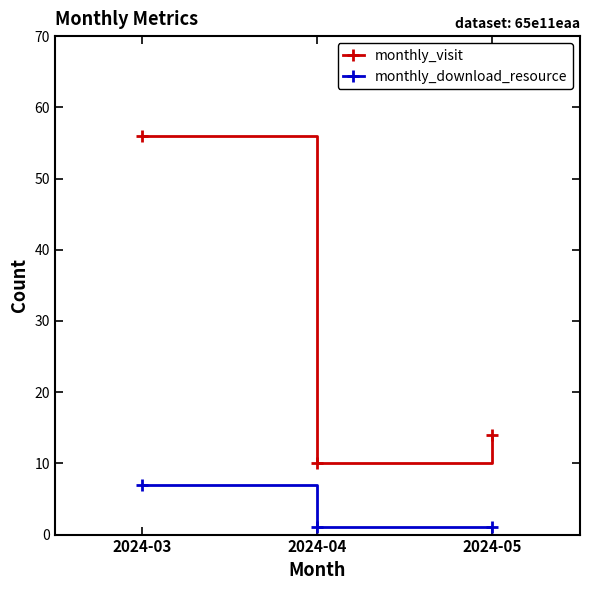

What is the difference between the second highest and minimum values in the monthly_visit series?

4